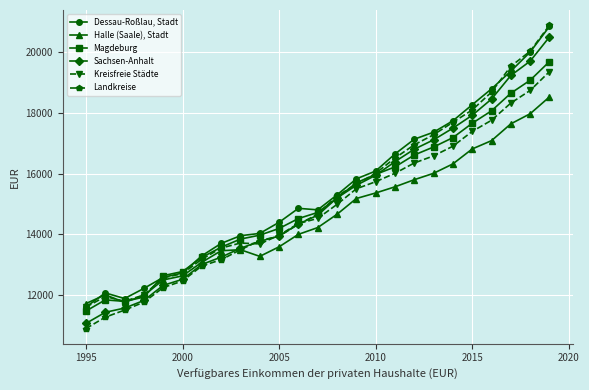

What is the value of the Kreisfreie Städte point at the 19th from the left?

16582